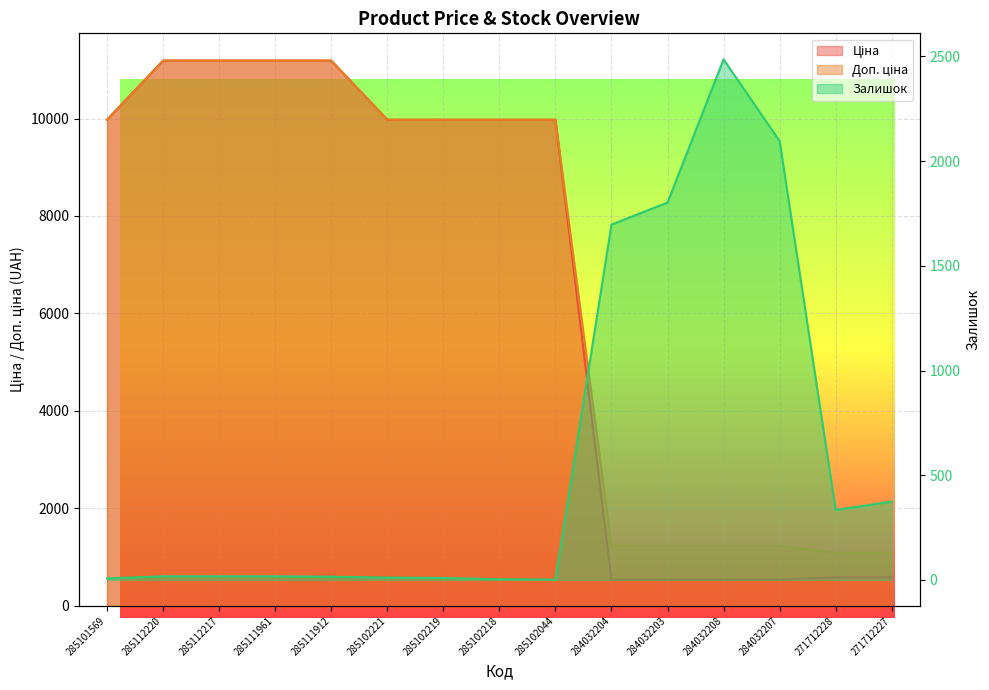

What is the label of the 10th point from the left?

284032204